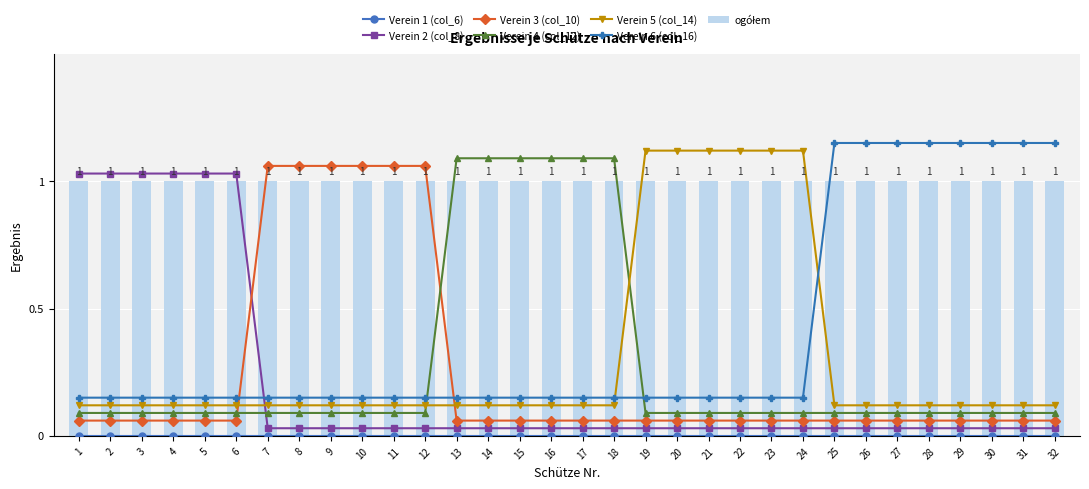

What value does the Verein 6 (col_16) series have at 25?

1.1